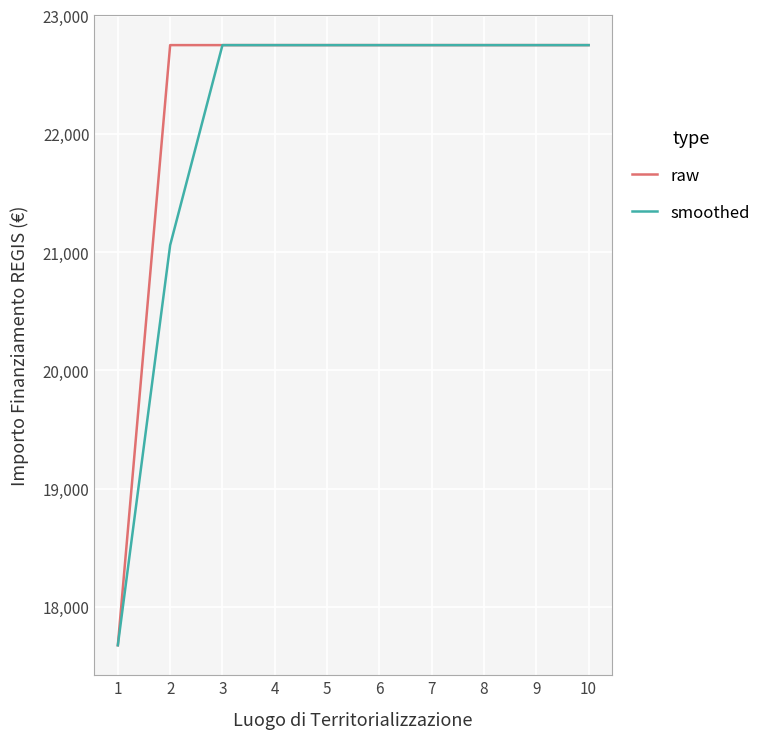

Which category has the lowest value across all series?

1